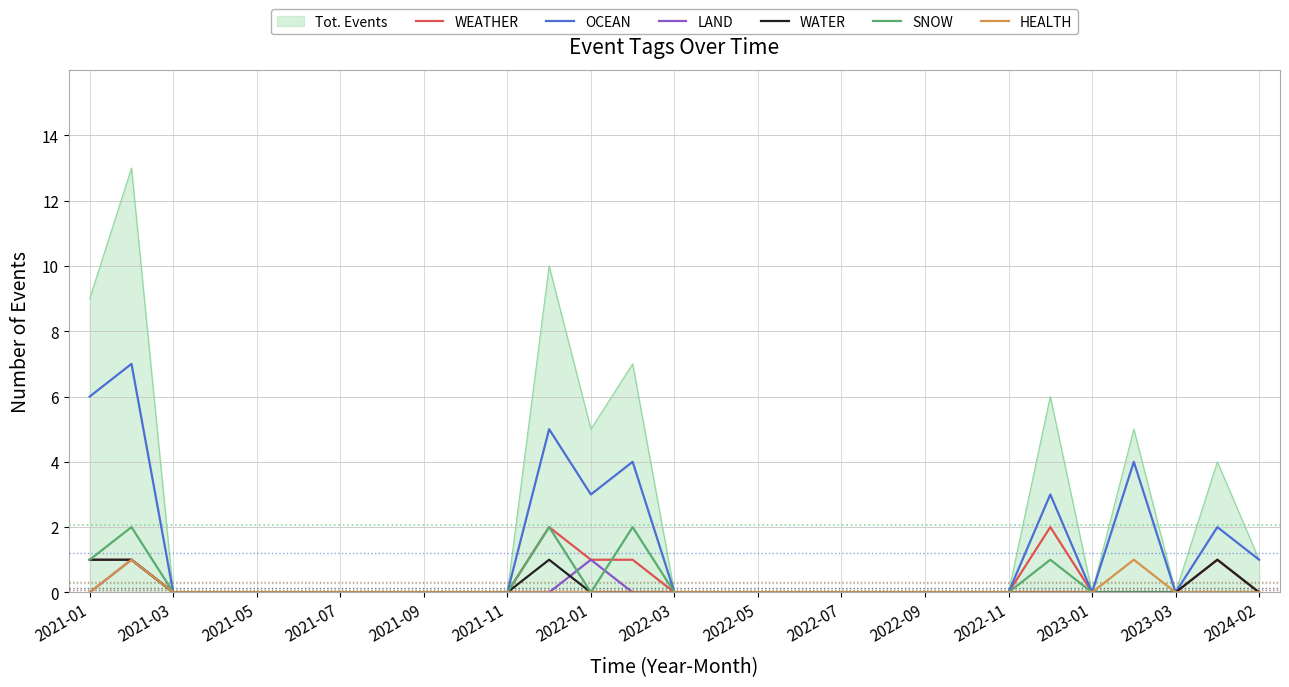

What are all the series names shown in the legend?

Tot. Events, WEATHER, OCEAN, LAND, WATER, SNOW, HEALTH